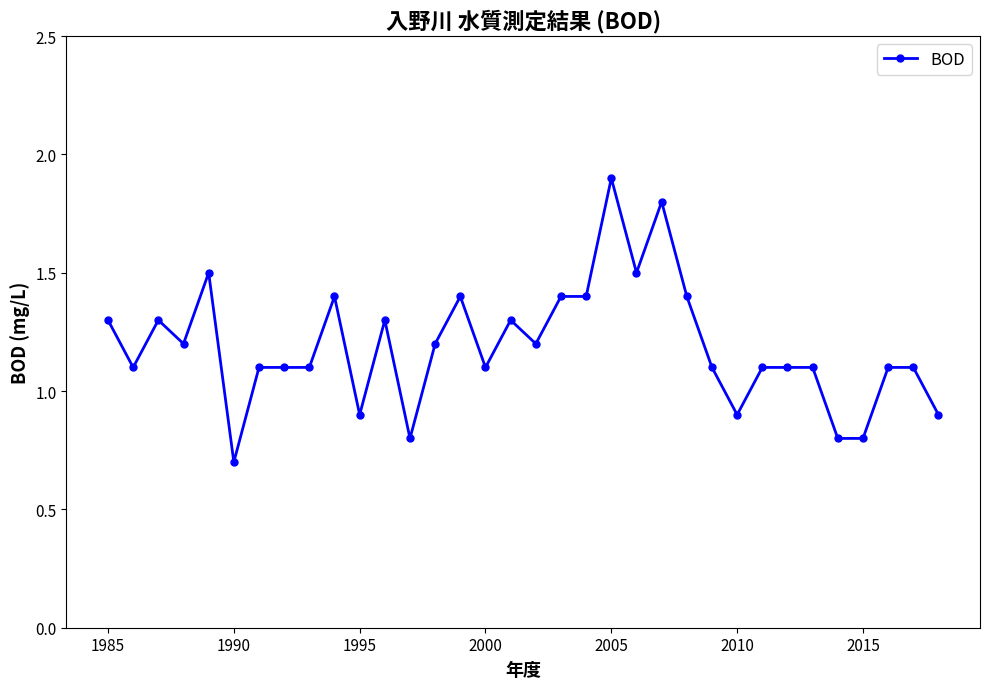

What is the smallest value displayed?

0.7